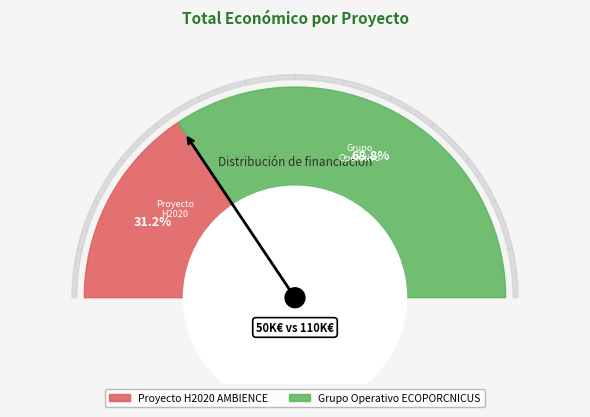

To the nearest percent, what is the combined percentage of Grupo Operativo ECOPORCNICUS and Proyecto H2020 AMBIENCE?

100%